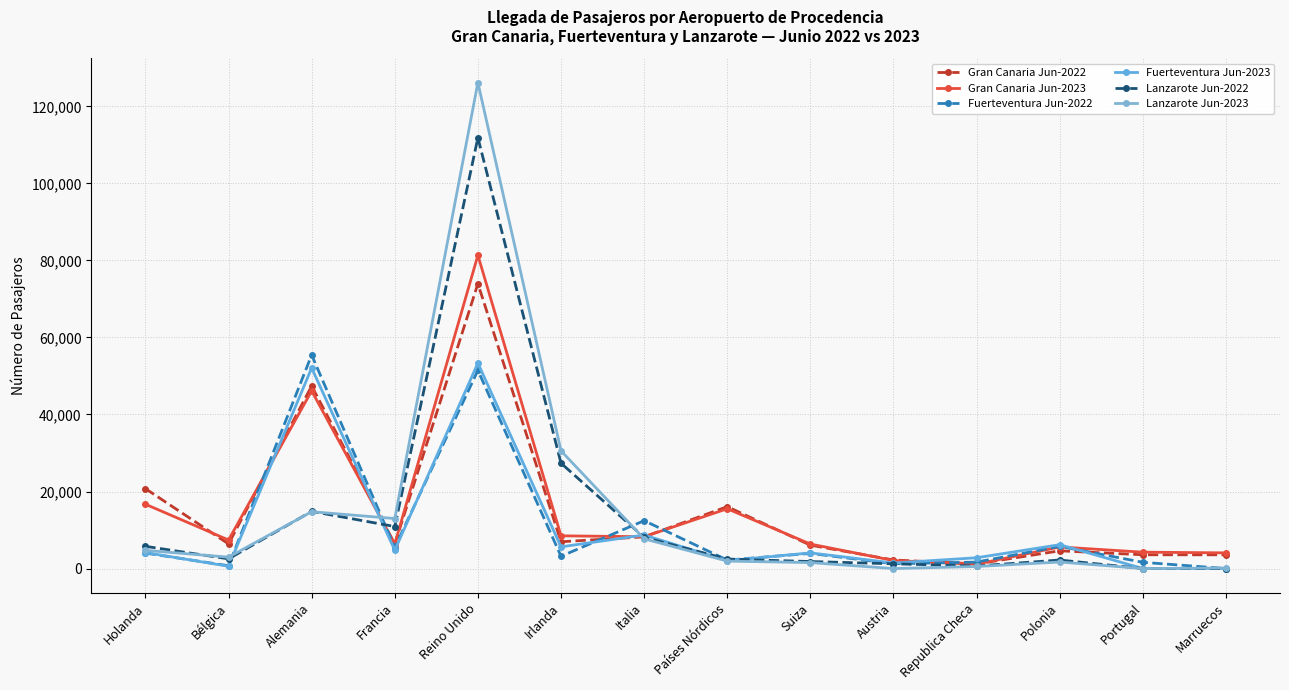

What is the sum of the Fuerteventura Jun-2022 values at Portugal and Países Nórdicos?

3818